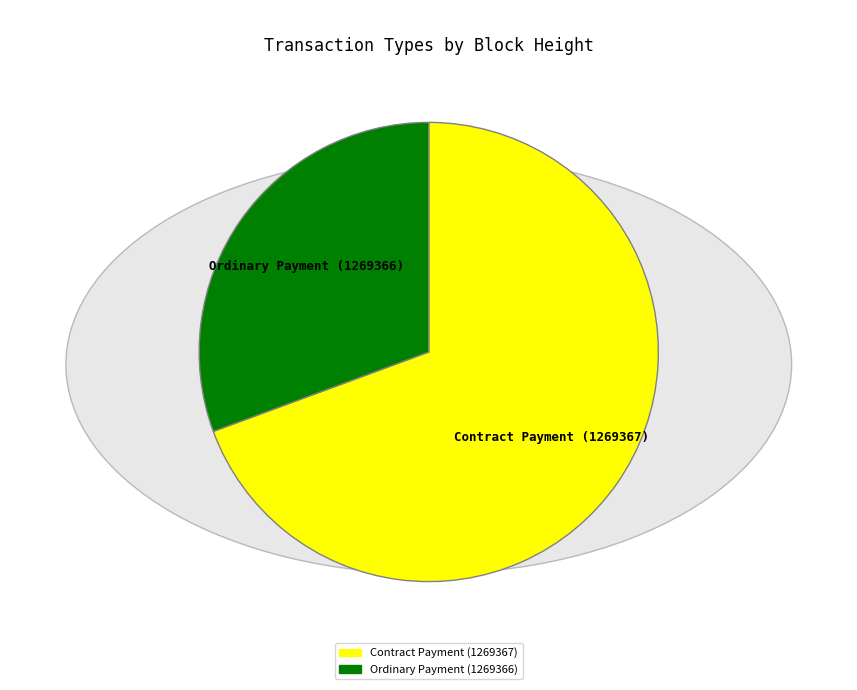

Is the sum of Ordinary Payment (1269366) and Contract Payment (1269367) greater than half?

Yes